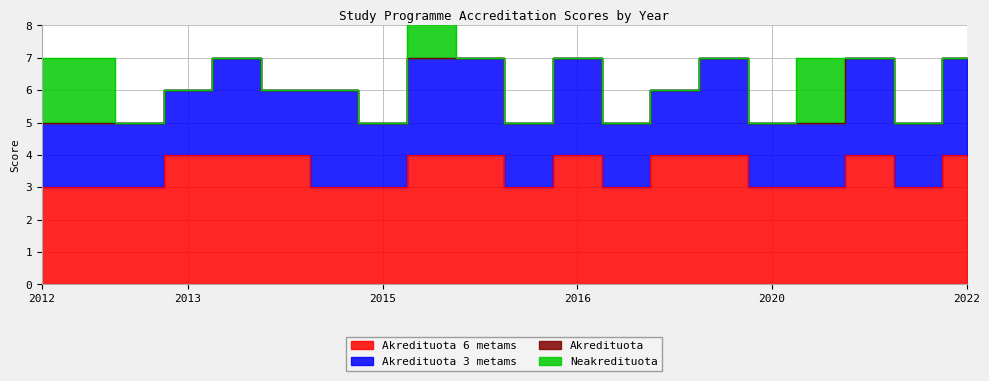

True or false: Akredituota 6 metams and Akredituota 3 metams intersect in this chart.

False